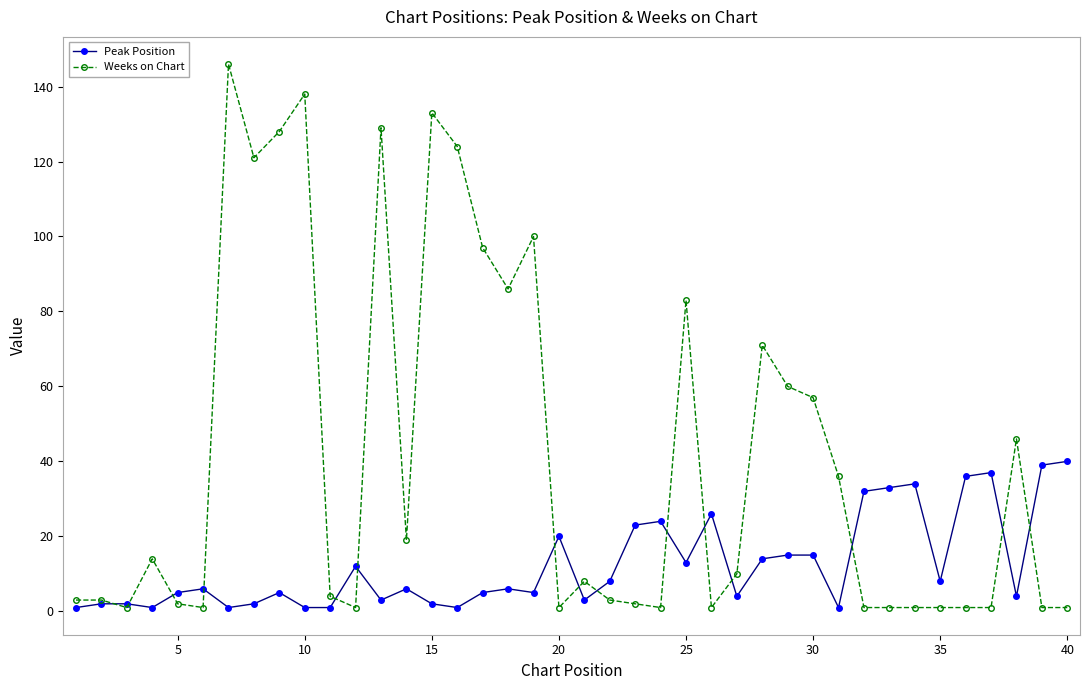

True or false: Peak Position has more than 2 points higher than both neighbors.

True